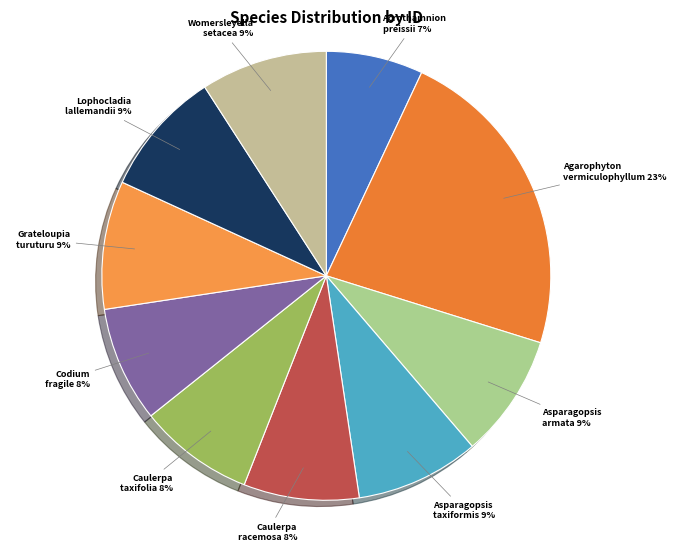

How many slices are in this pie chart?

10